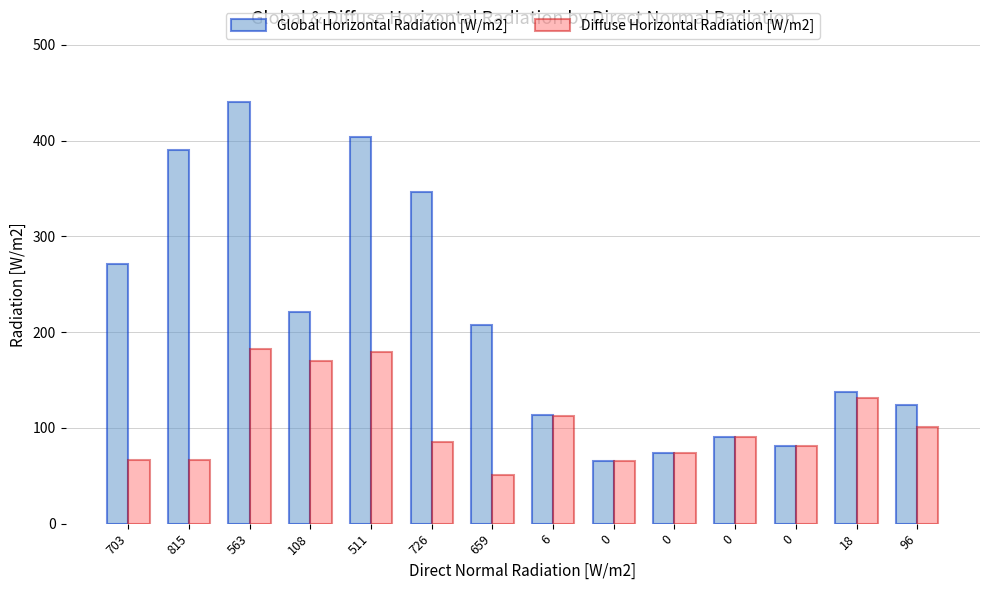

How many data points does each series have?

14